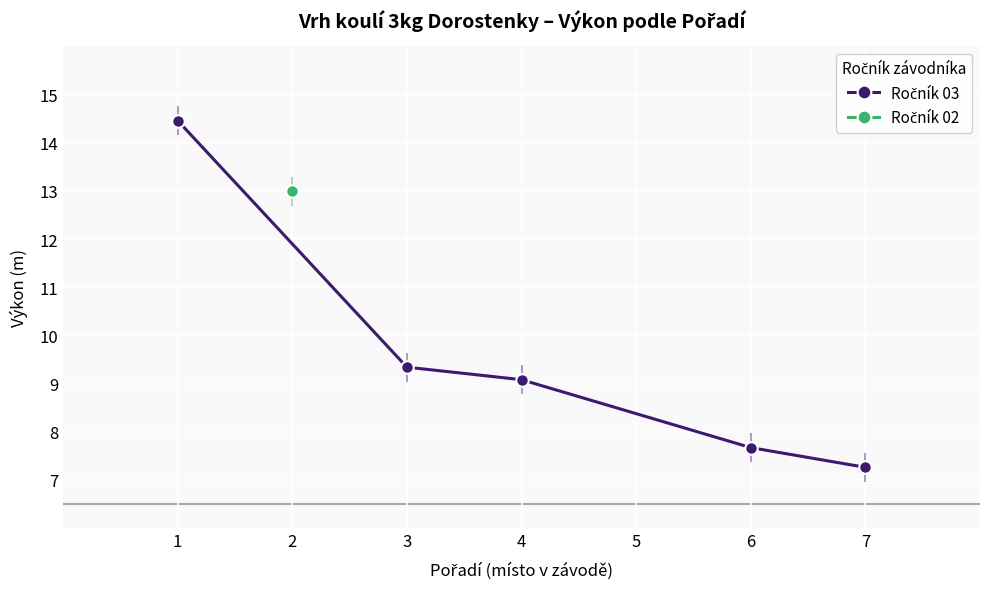

True or false: the data has more than 0 interior local peaks.

False